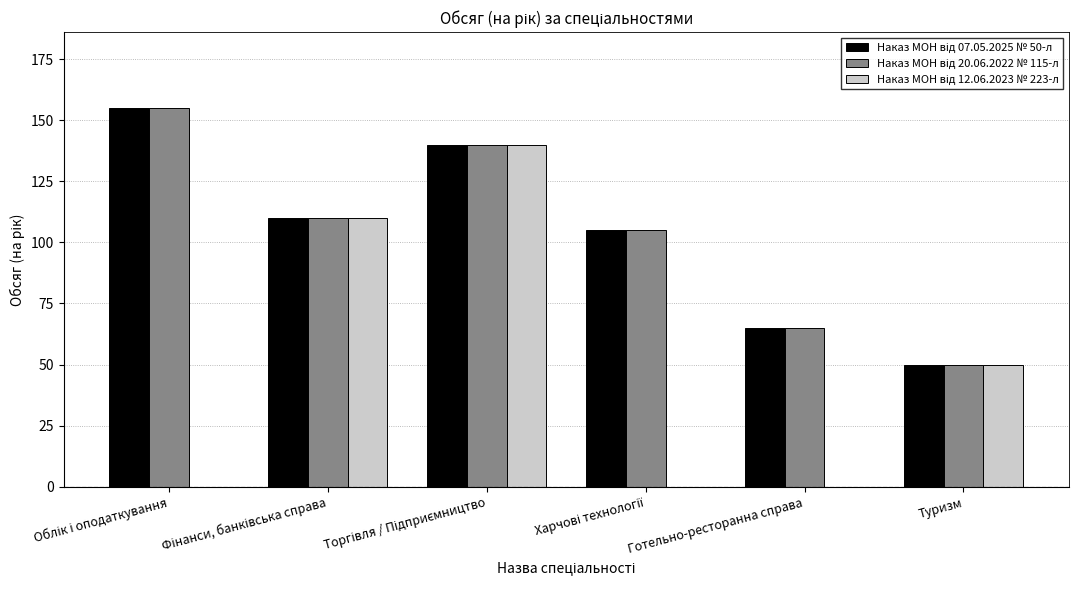

How many groups of bars are there?

6